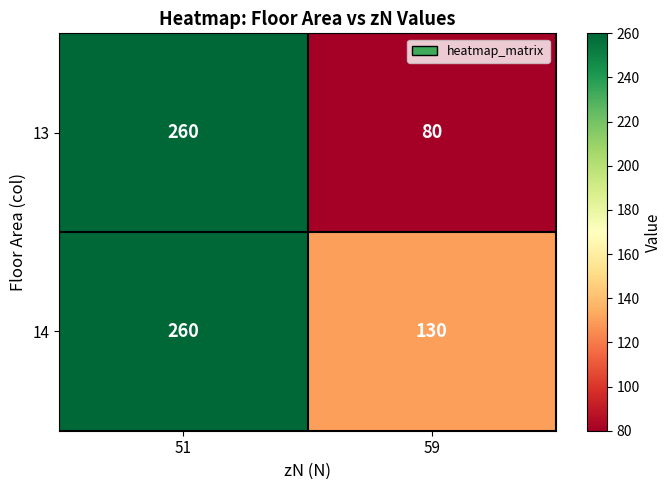

What value does the 13 series have at 51?

260